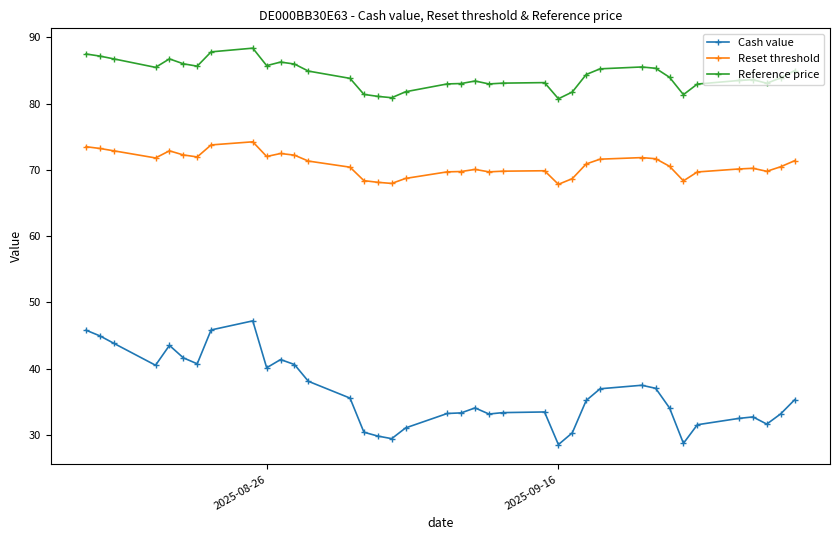

Rank the series by their maximum value, from highest to lowest.

Reference price, Reset threshold, Cash value